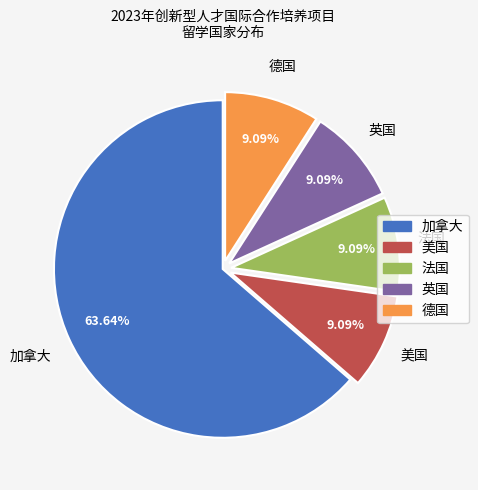

True or false: 英国 accounts for 9% of the total.

True